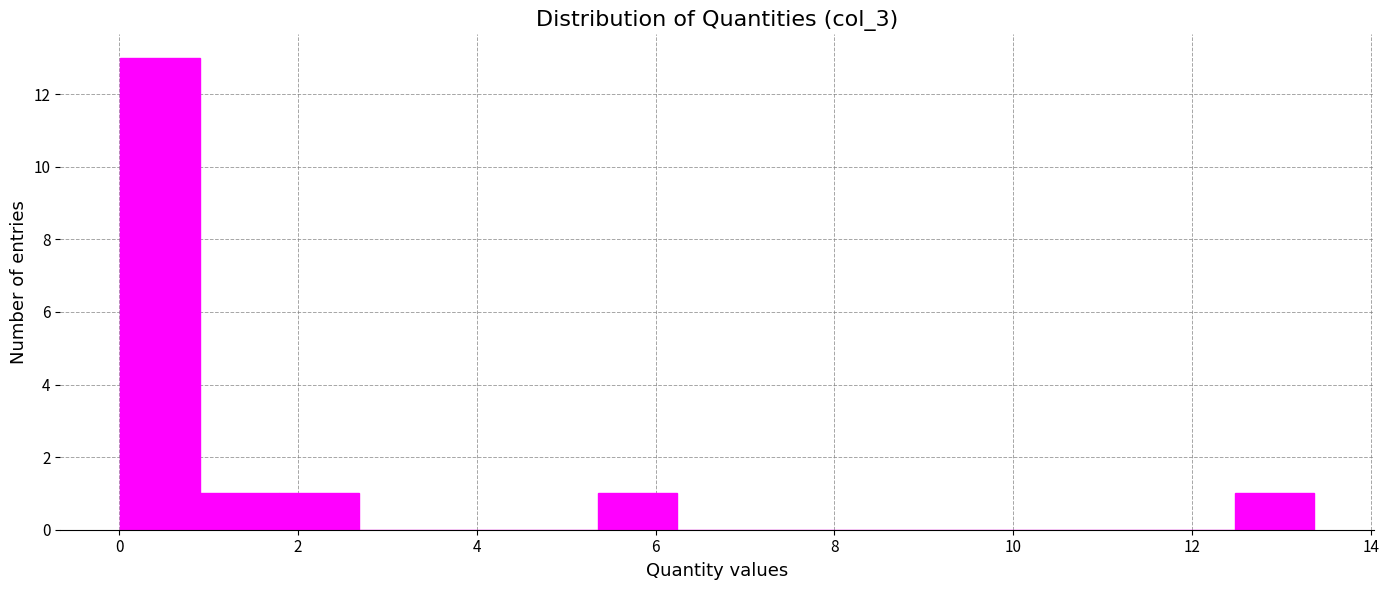

Over which range of the x-axis is the bar tallest?

0.0 to 1.0